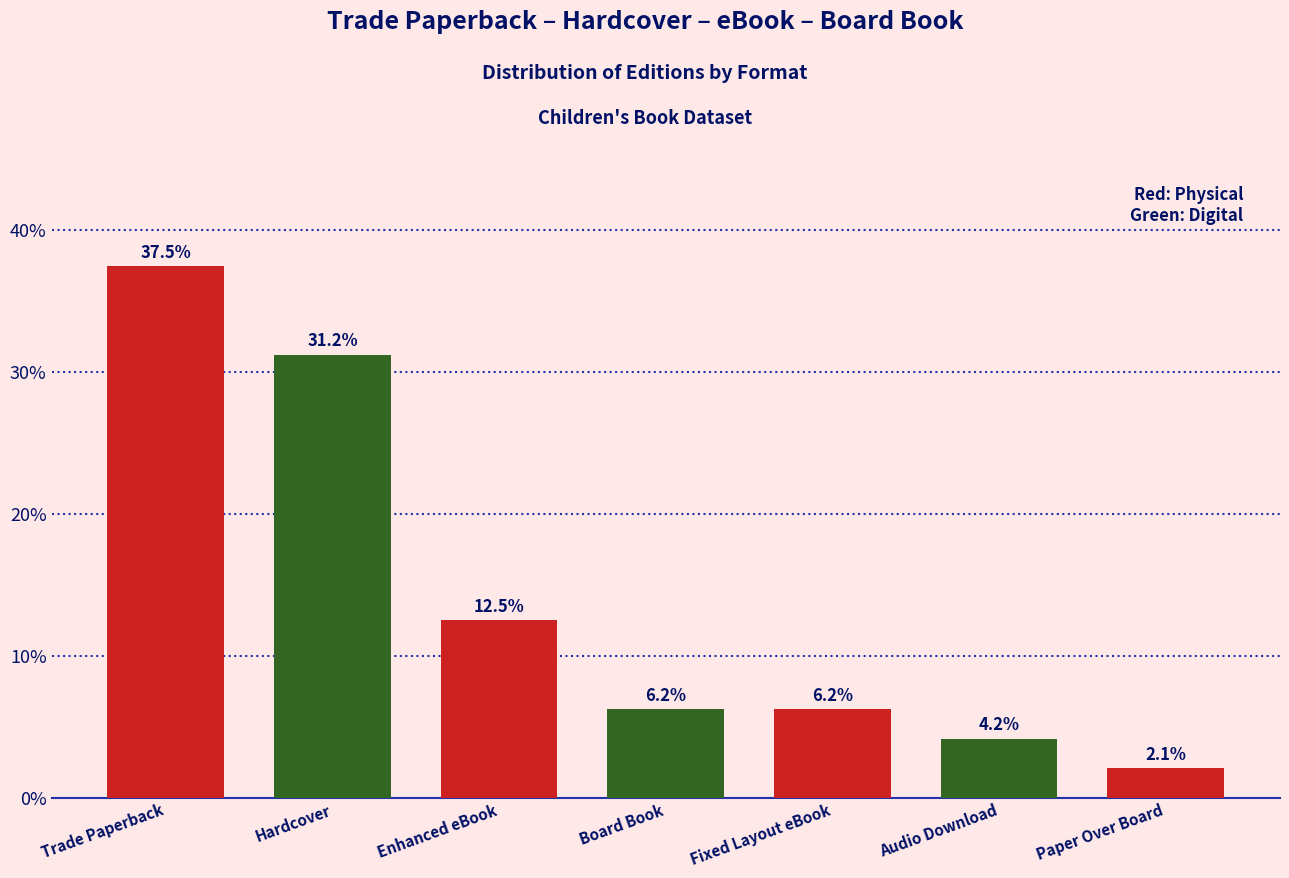

The value at Trade Paperback is 58.9. True or false?

False